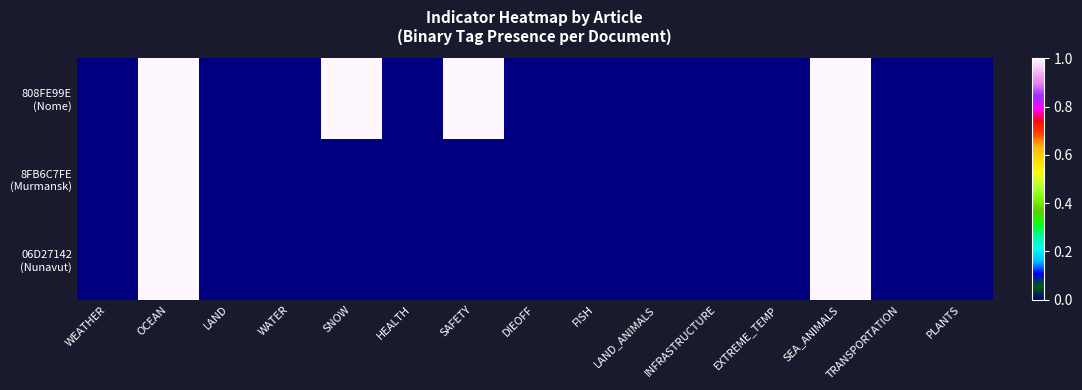

Rank the series by their maximum value, from highest to lowest.

808FE99E (Nome), 8FB6C7FE (Murmansk), 06D27142 (Nunavut)